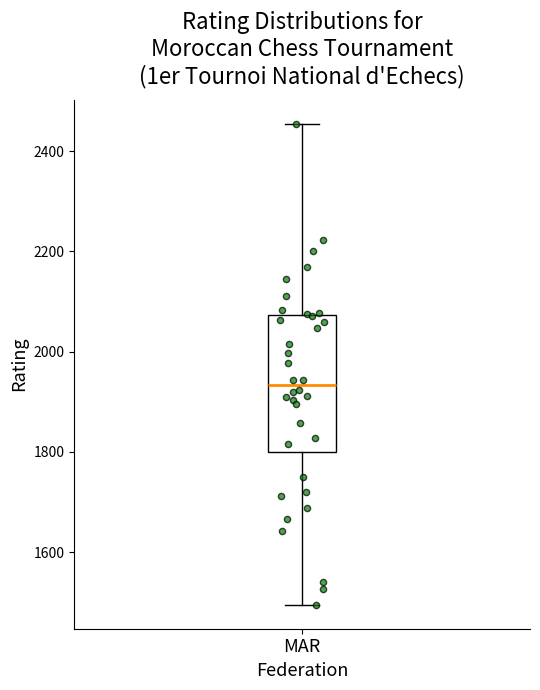

Transcribe this box plot: give where the median line is, the range the box spans, and where the two whiskers end, as read against the y-axis. The values are not printed on the chart, so give them approximately, as read against the axis.

median 1940, box 1800 to 2080, whiskers 1500 to 2460